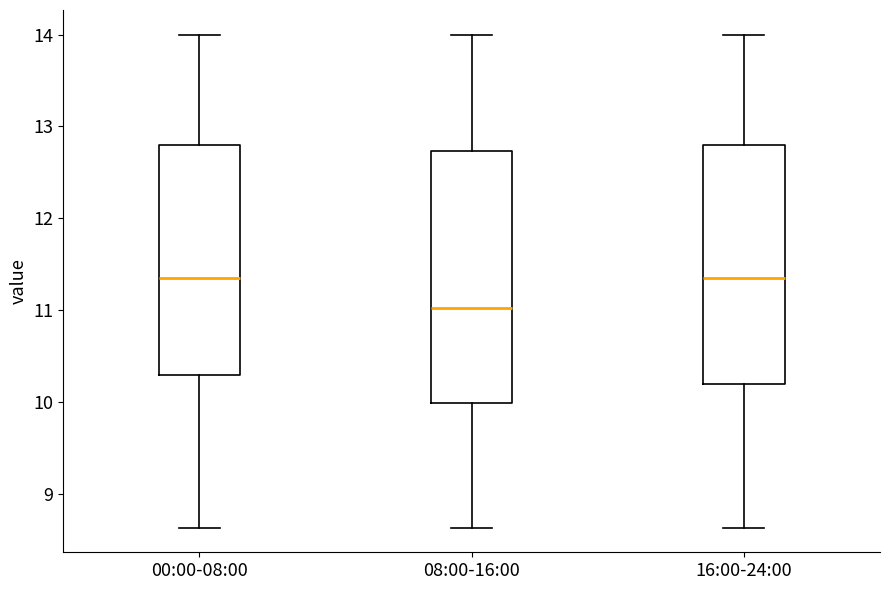

Comparing the boxes themselves (not the whiskers), which one is the tallest?

08:00-16:00